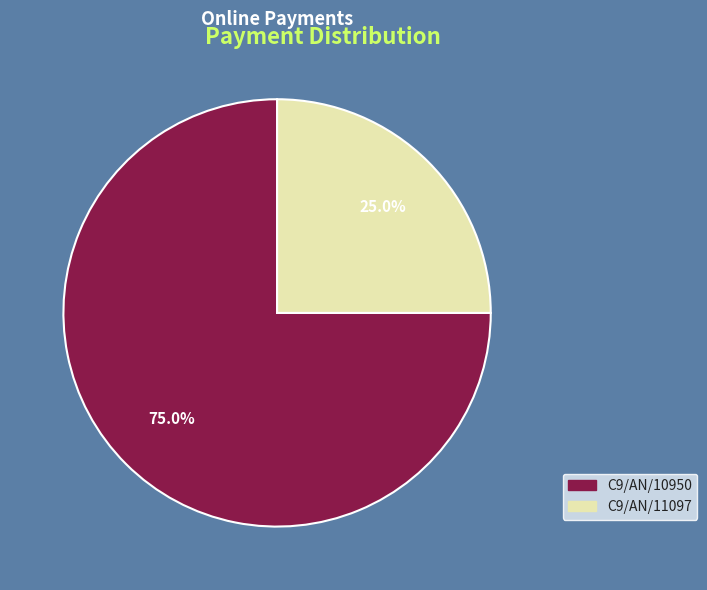

What portion of the pie excludes C9/AN/11097?

75.0%